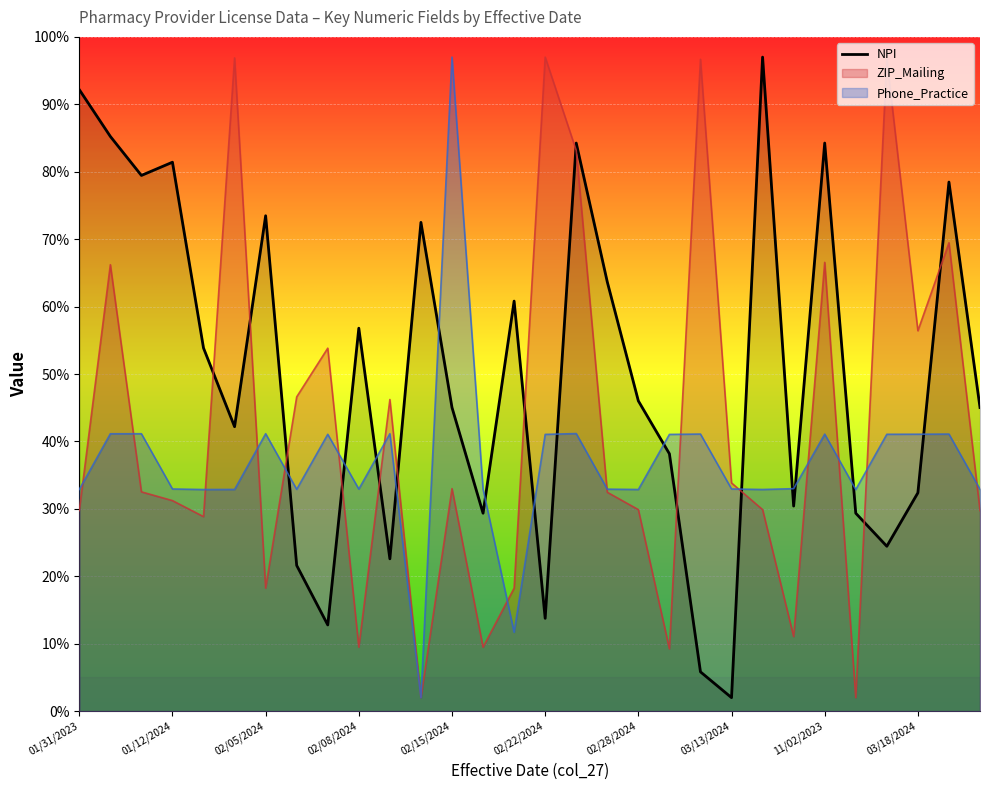

Which series has the largest total across all categories?

NPI